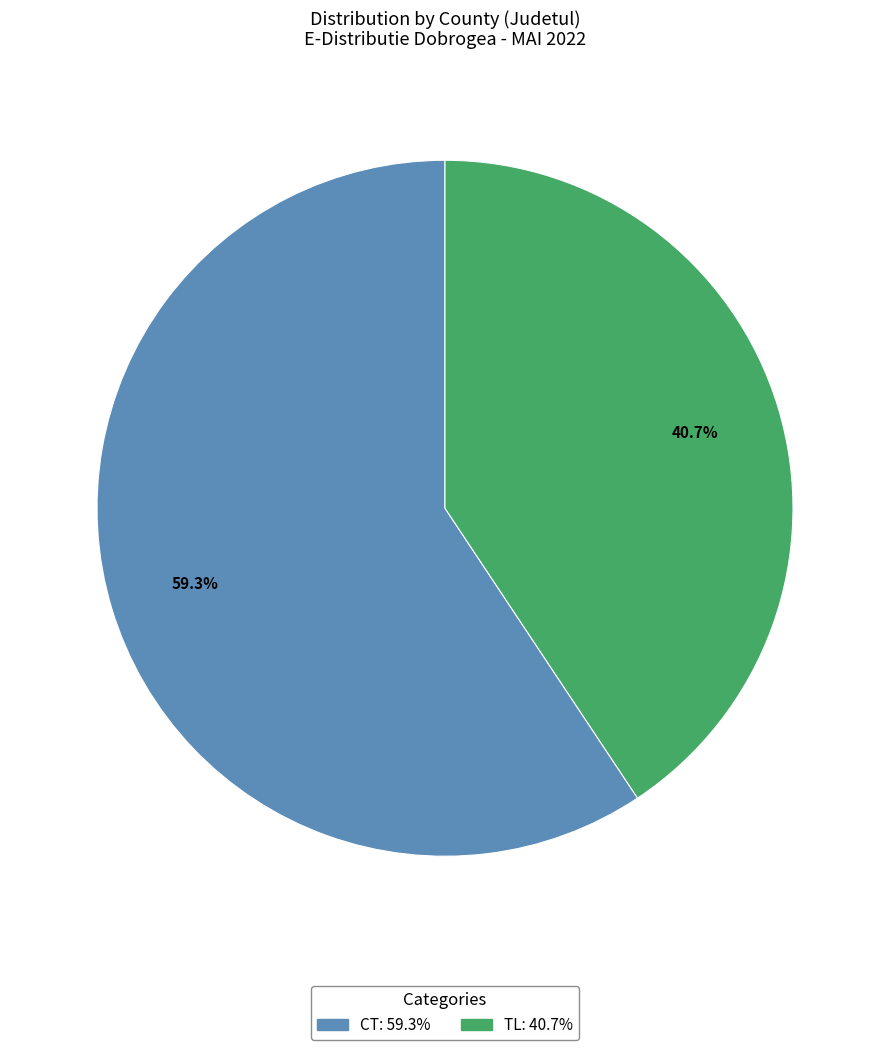

What percentage is the CT slice, to the nearest percent?

59%